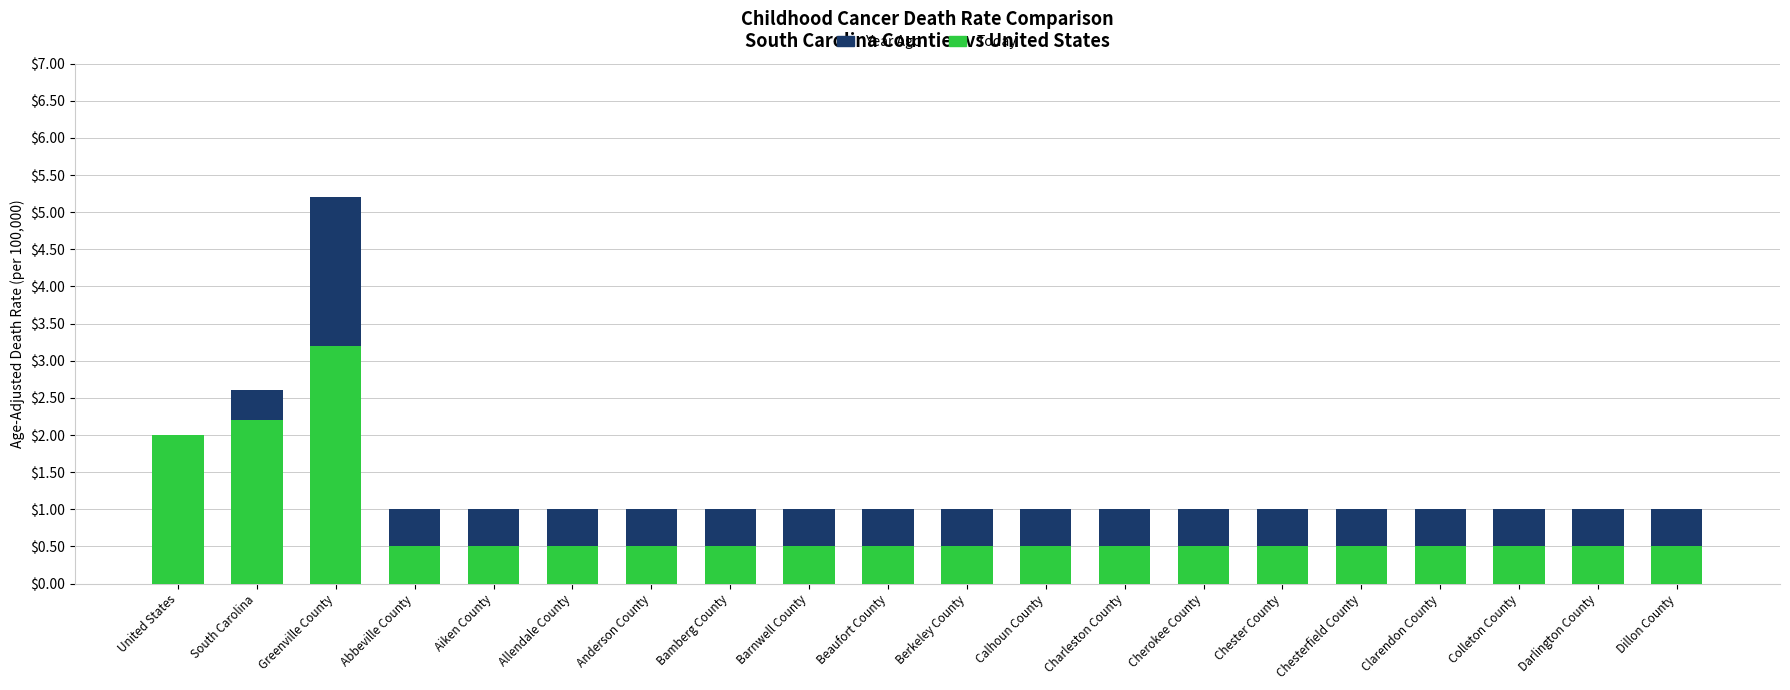

How many distinct data groups are displayed?

2